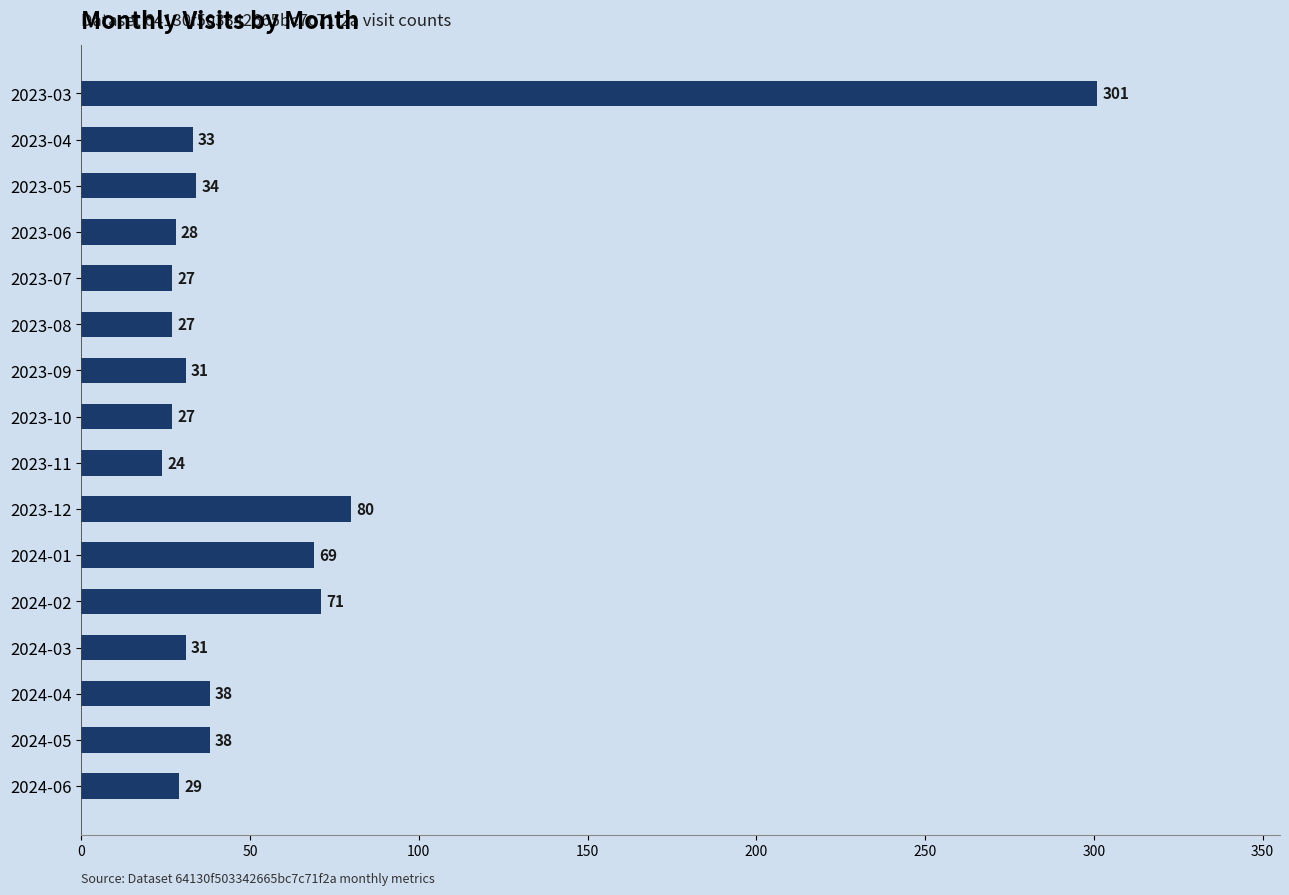

Approximately how many times larger is the value at 2024-01 compared to 2023-07?

2.6